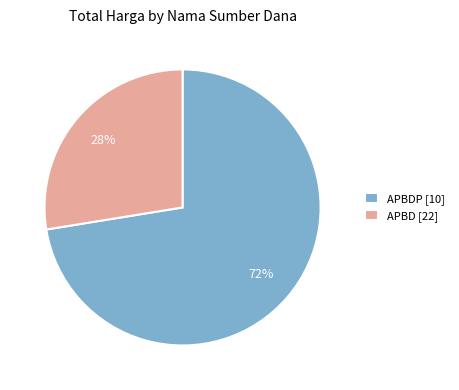

Which category has the smallest portion of the pie?

APBD [22]